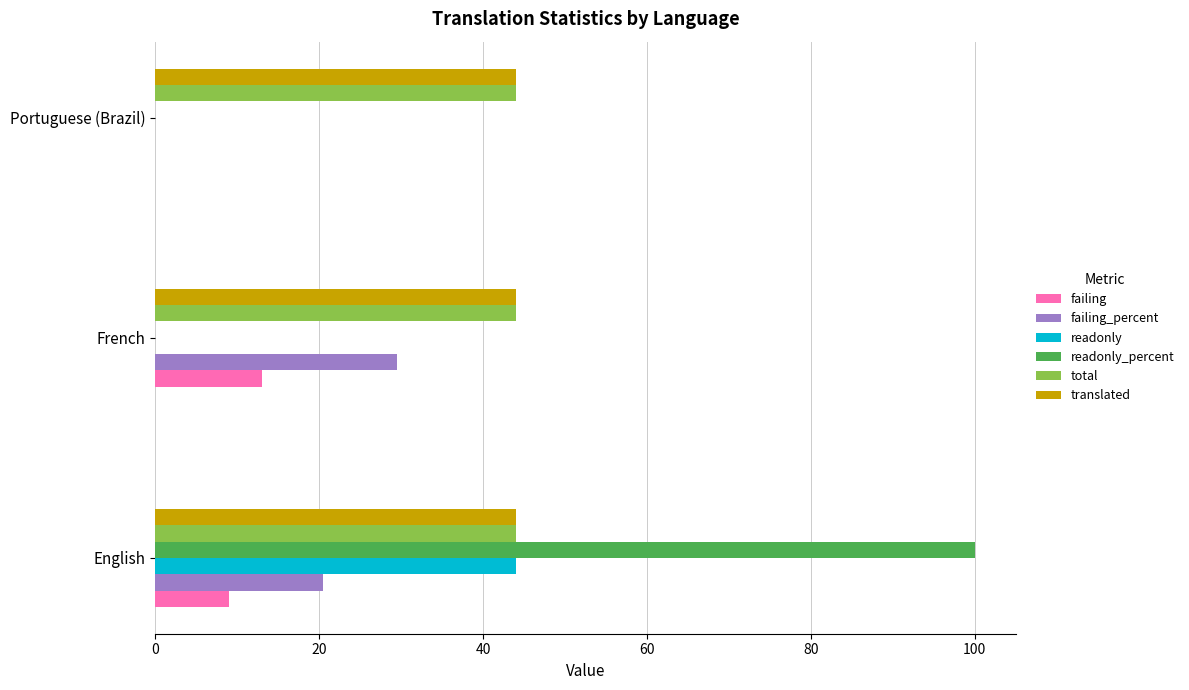

The readonly_percent series shows -67.7 at Portuguese (Brazil). True or false?

False